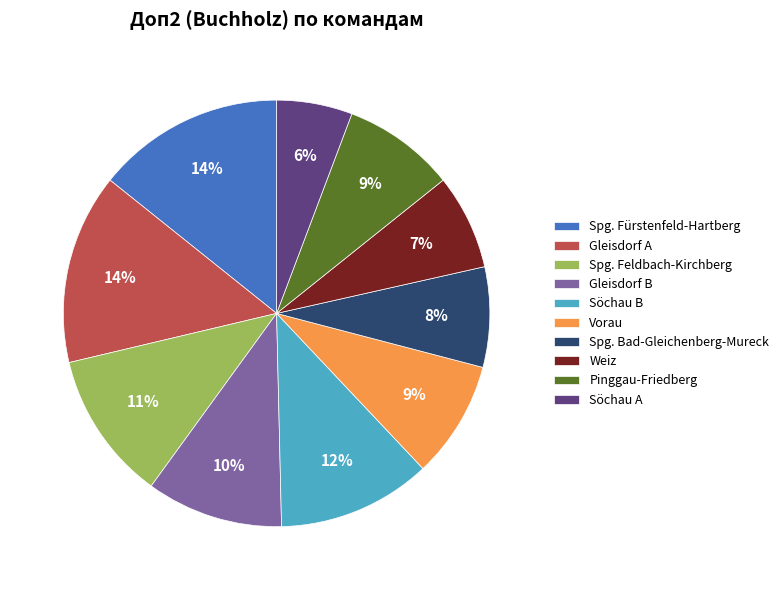

What is the smallest slice in the pie chart?

Söchau A